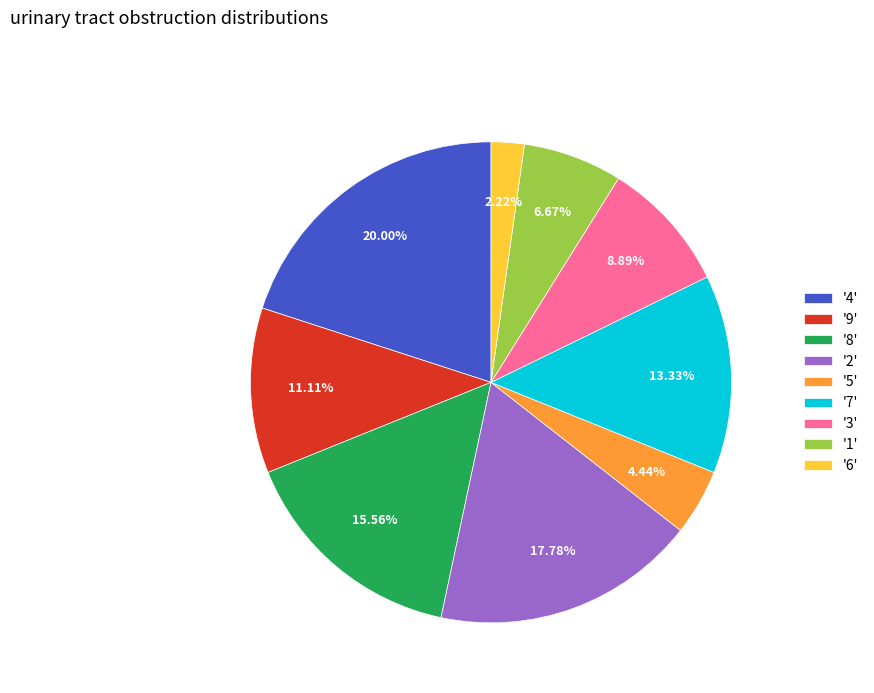

Rank the categories by value from lowest to highest.

'6', '5', '1', '3', '9', '7', '8', '2', '4'